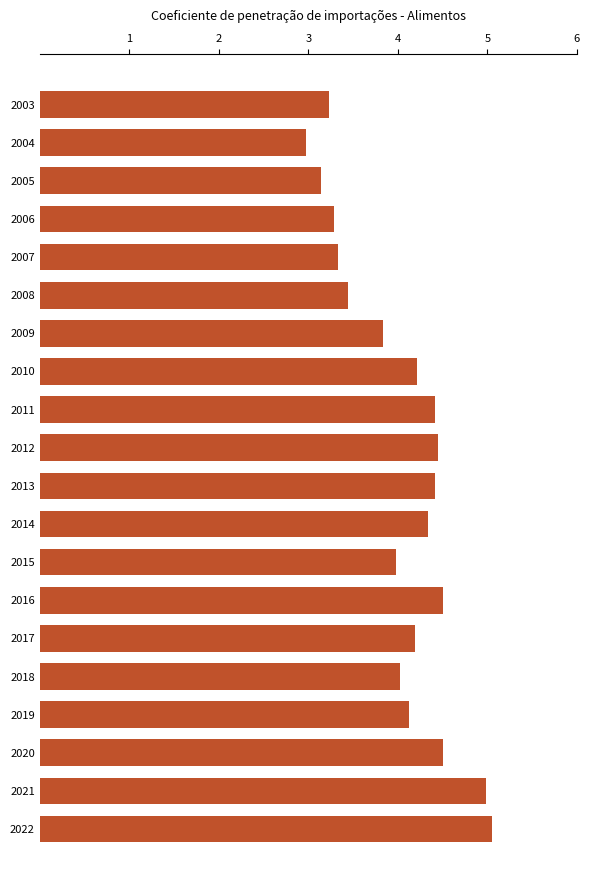

Is it true that the value at 2008 is 2.1?

False